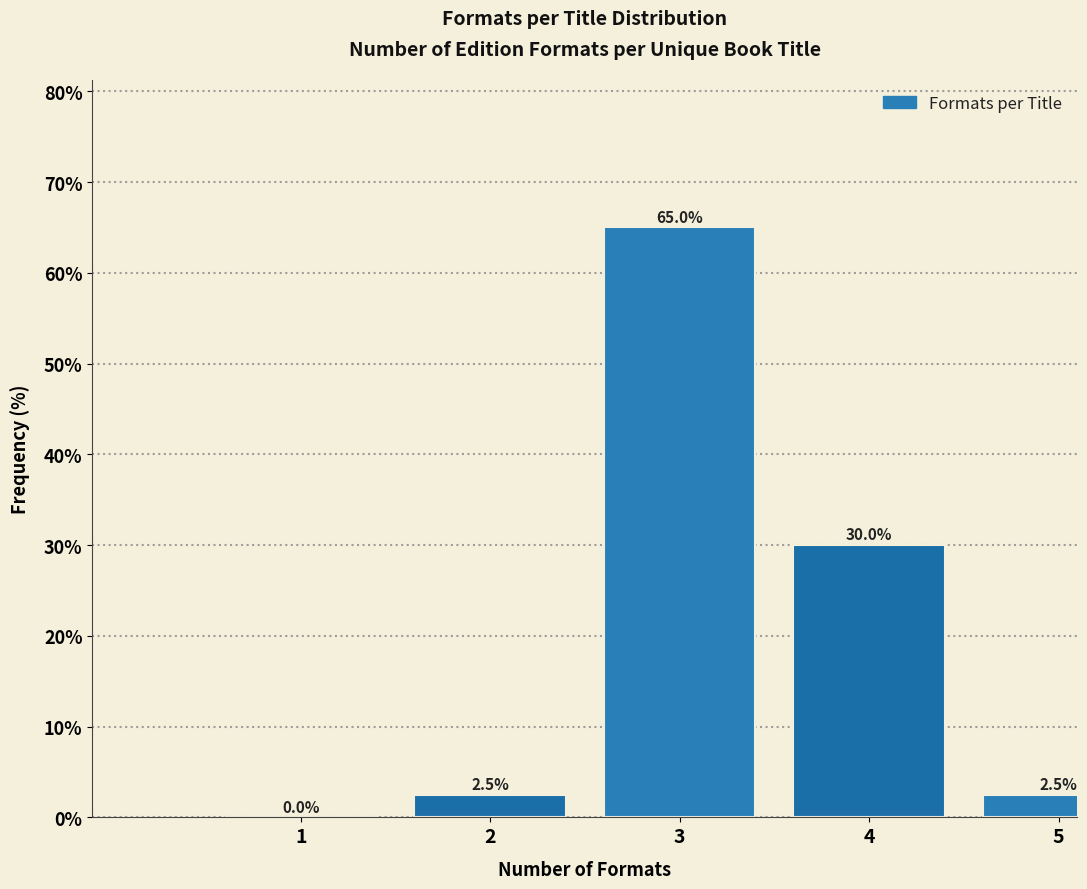

Reading right to left, what are all the values shown in this chart?

5=2.5	4=30.0	3=65.0	2=2.5	1=0.0